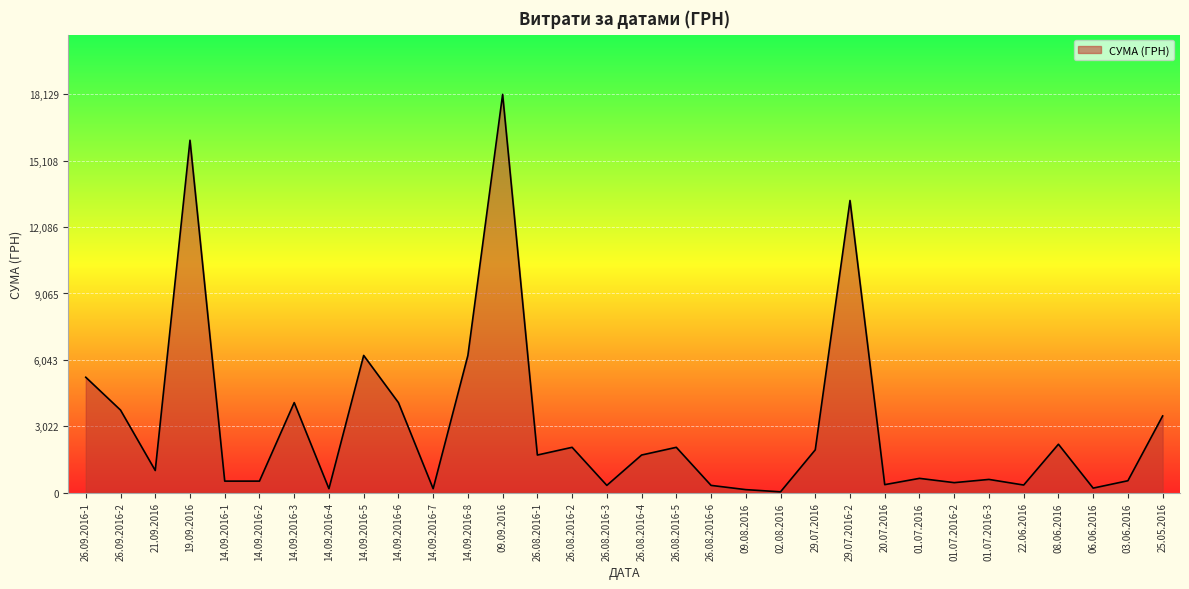

At which category does the data reach its first local peak?

19.09.2016